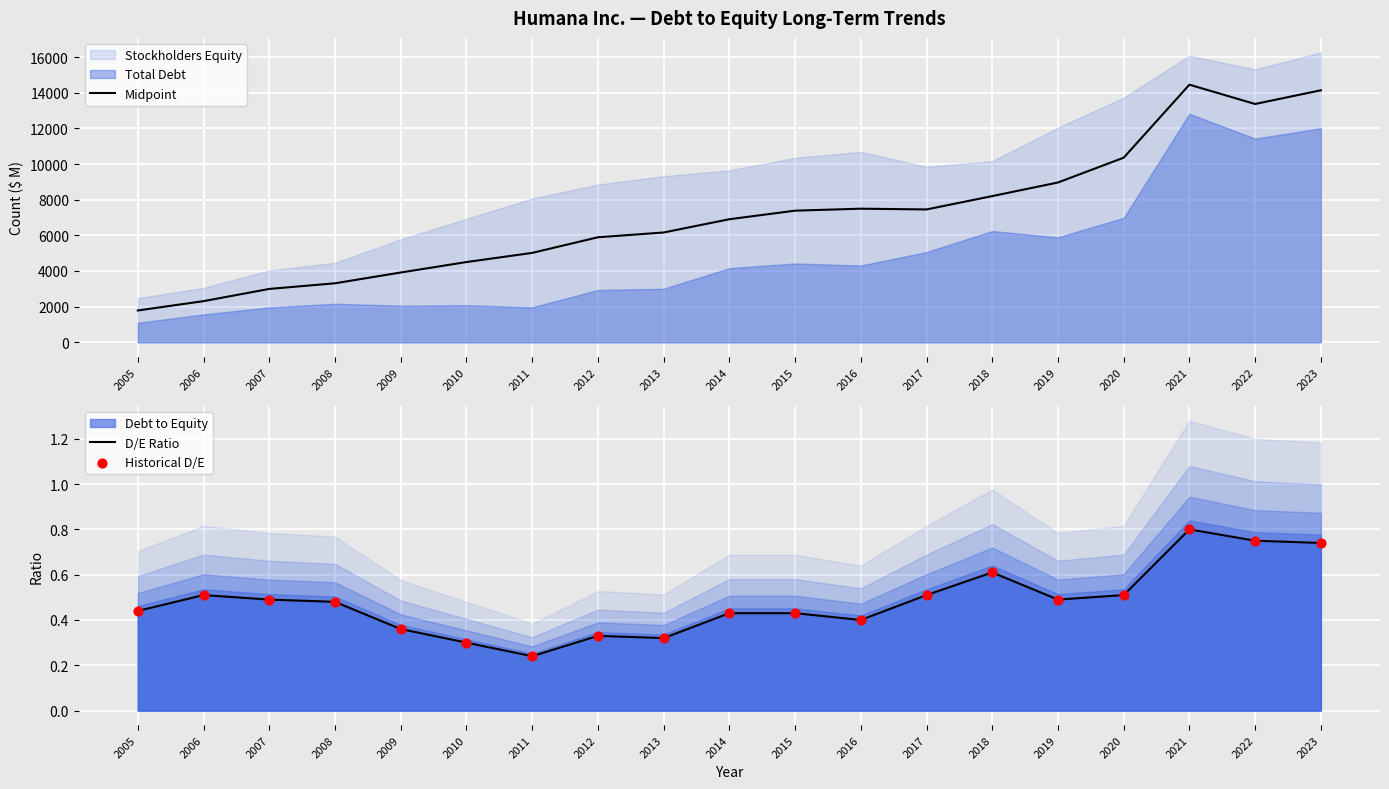

Which series has the largest Y range (max minus min)?

Midpoint